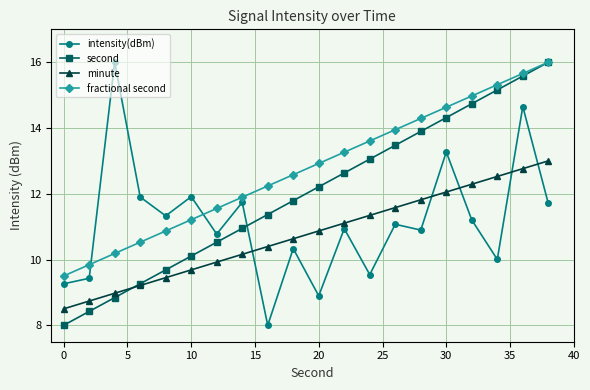

Which series has the largest total across all categories?

fractional second